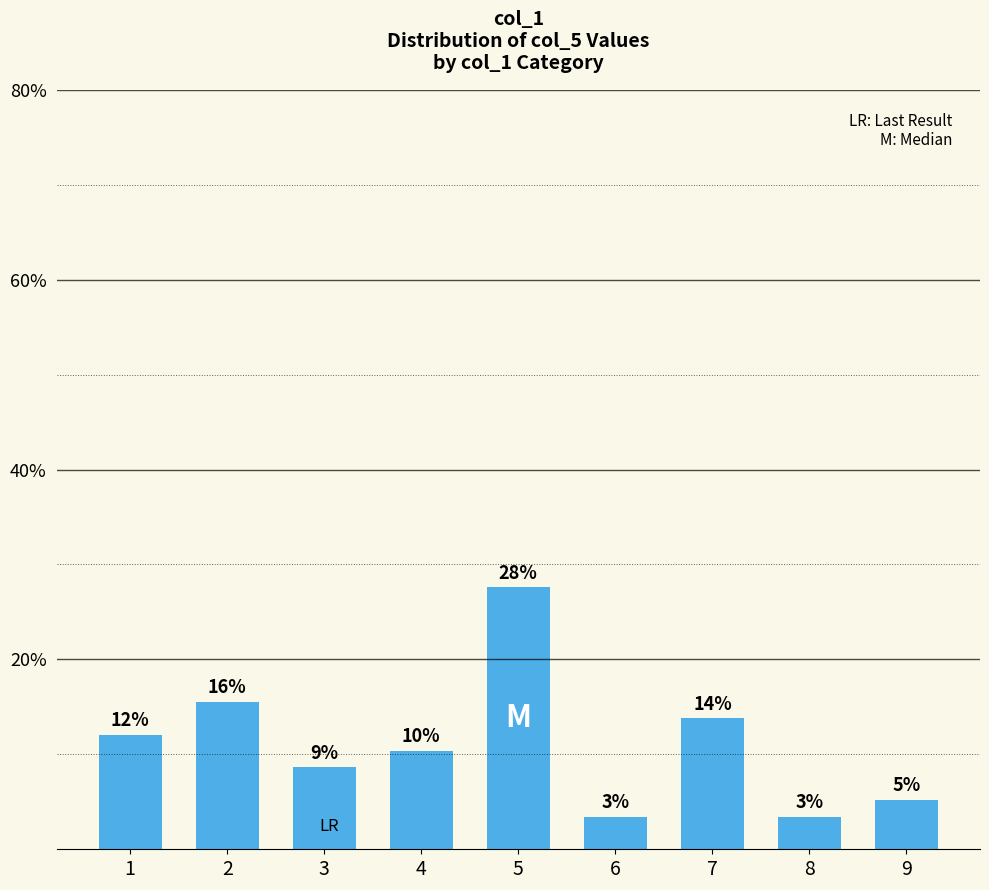

The value at 8 is 5.5. True or false?

False